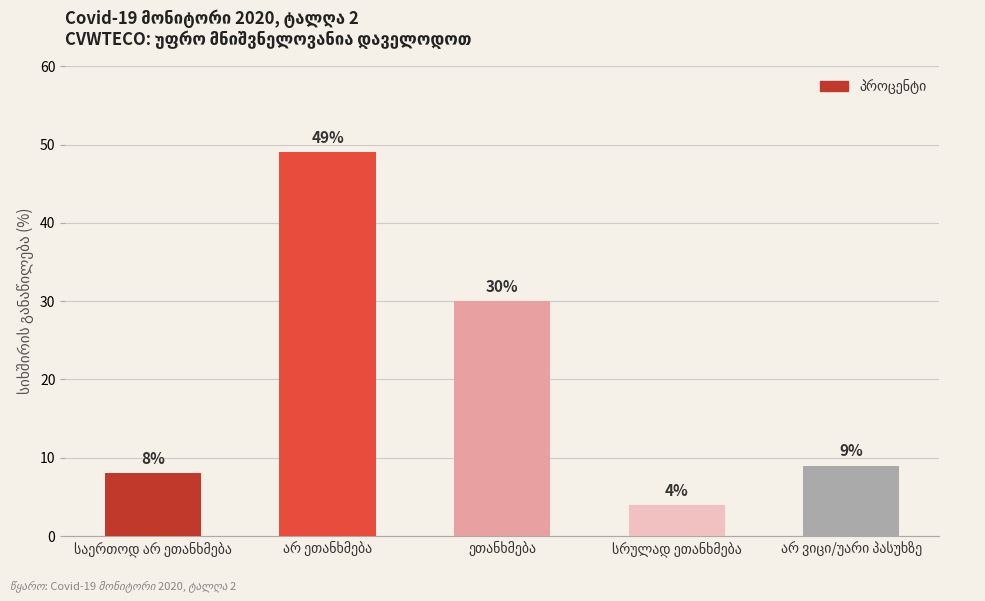

What is the value of the 1st bar from the left?

8